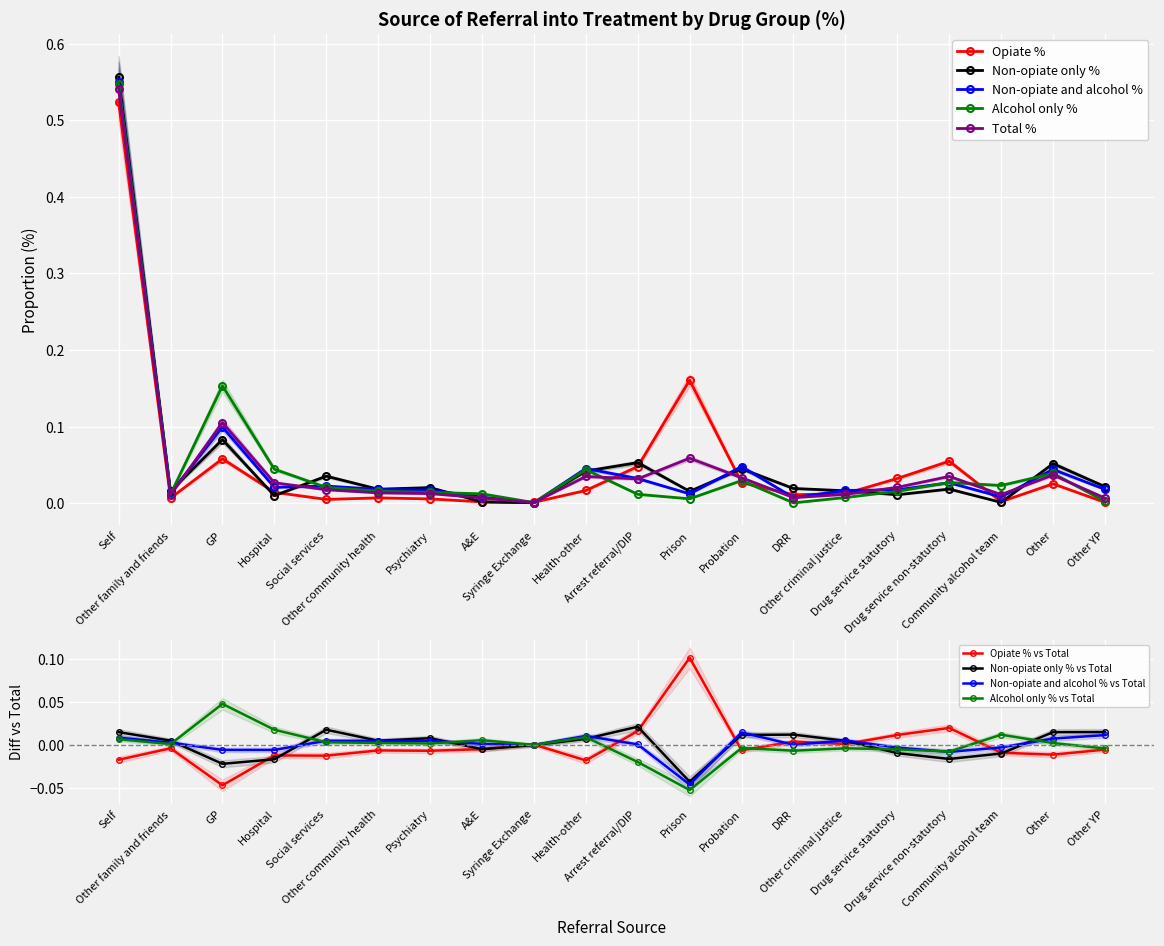

The Opiate % series shows 0.0 at Hospital. True or false?

False